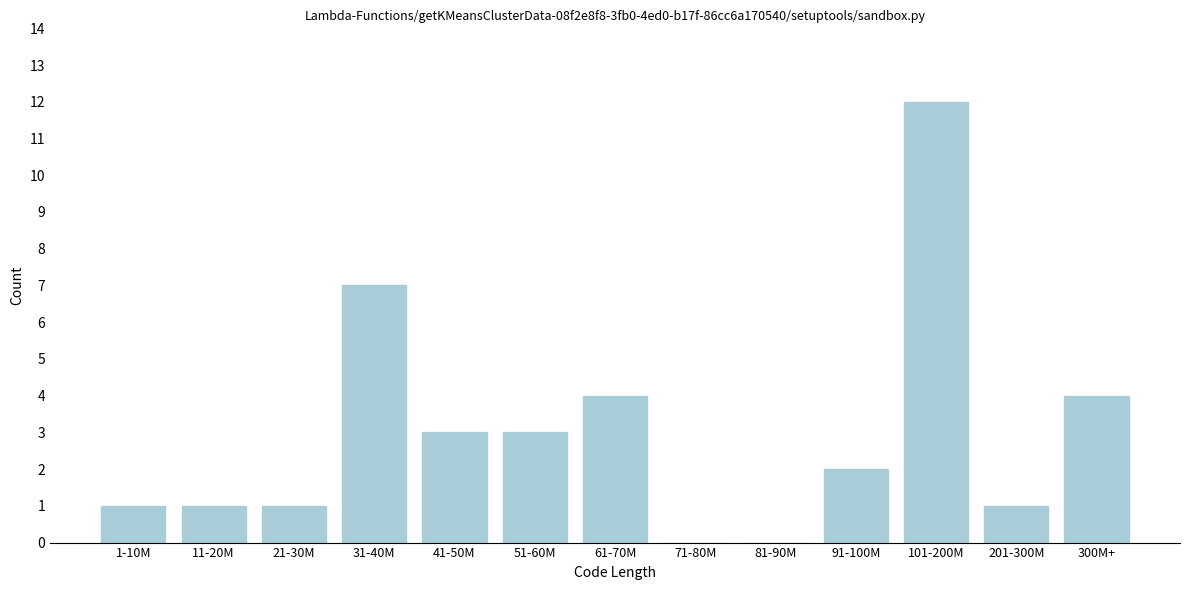

Reading left to right, what are all the values shown in this chart?

1-10M=1	11-20M=1	21-30M=1	31-40M=7	41-50M=3	51-60M=3	61-70M=4	71-80M=0	81-90M=0	91-100M=2	101-200M=12	201-300M=1	300M+=4